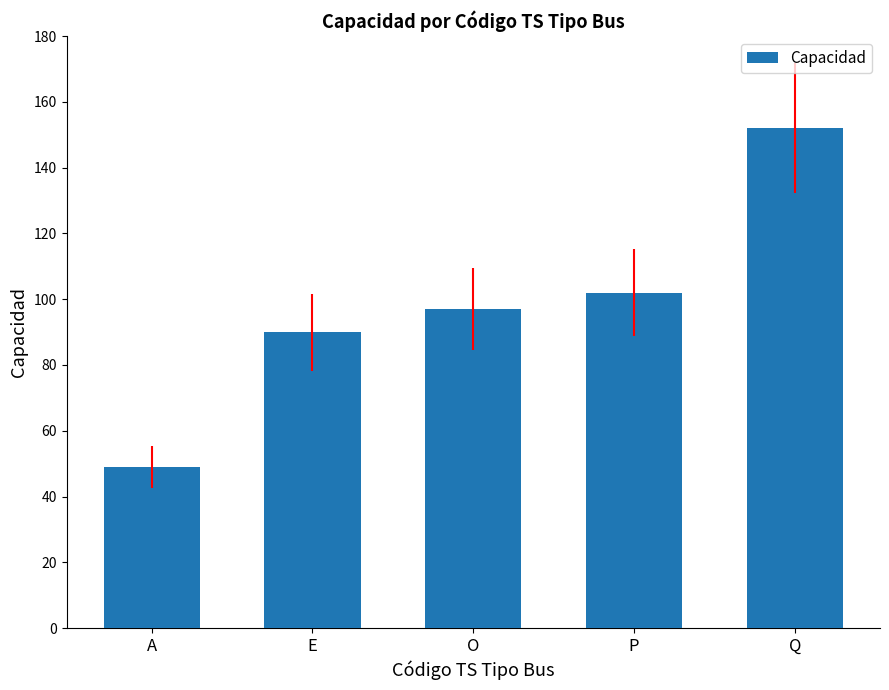

Between O and E, which is larger?

O